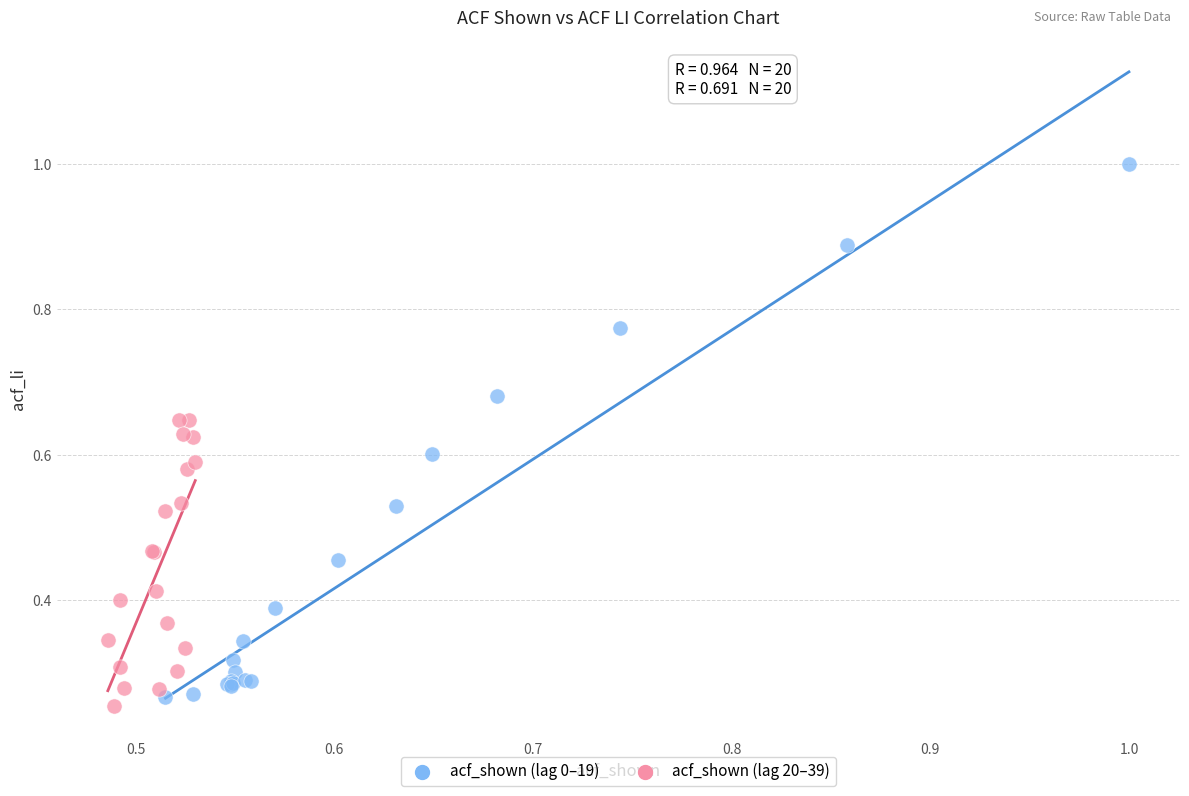

Which series has the widest spread of Y values?

acf_shown (lag 0–19)